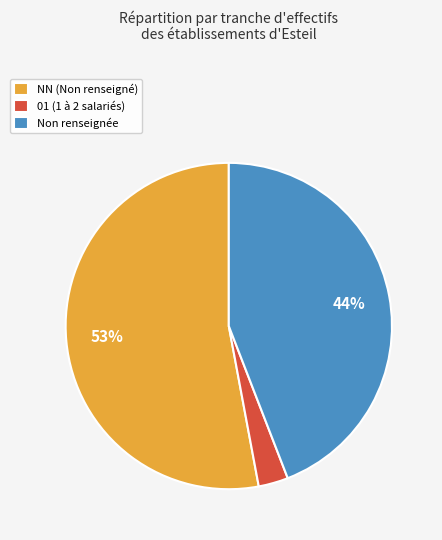

Is the sum of 01 (1 à 2 salariés) and Non renseignée greater than half?

No